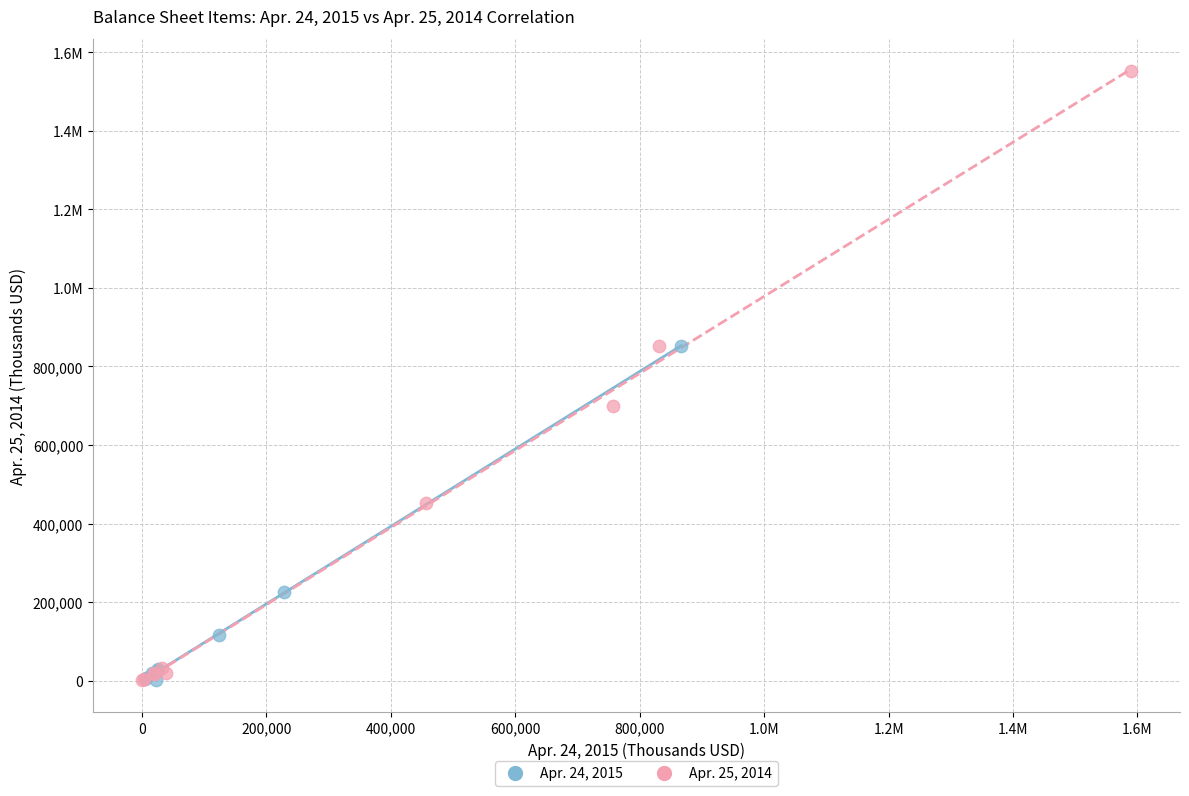

What are all the series names shown in the legend?

Apr. 24, 2015, Apr. 25, 2014